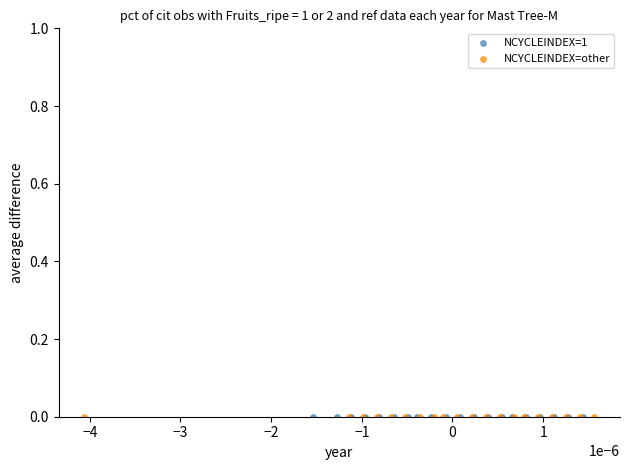

What are all the series names shown in the legend?

NCYCLEINDEX=1, NCYCLEINDEX=other